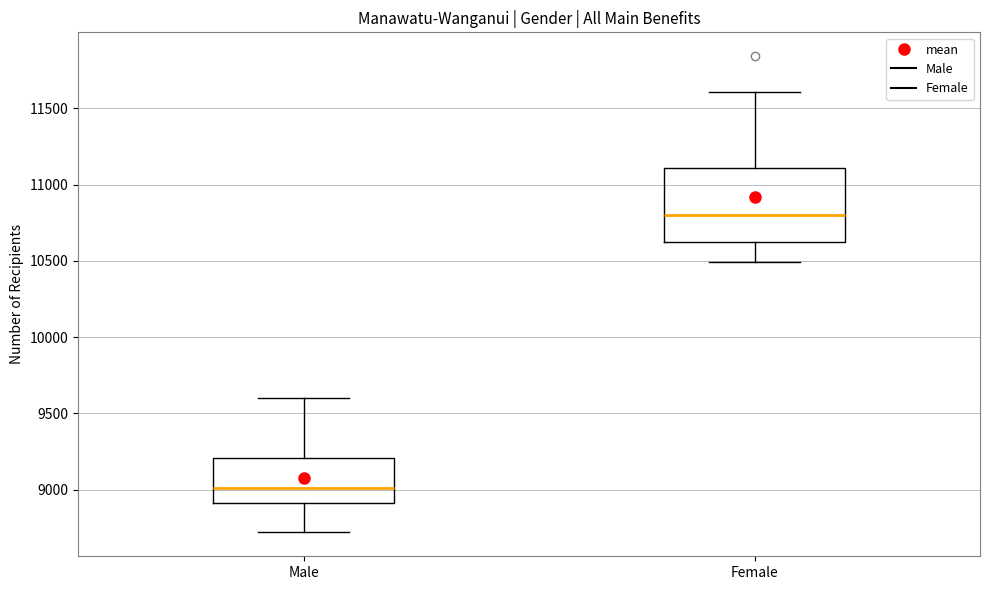

Reading left to right, transcribe this box plot: for each box, give where its median line is, the range the box spans, and where its two whiskers end, as read against the y-axis. The values are not printed on the chart, so give them approximately, as read against the axis.

Male: median 9000, box 8900 to 9200, whiskers 8700 to 9600
Female: median 10800, box 10650 to 11100, whiskers 10500 to 11600